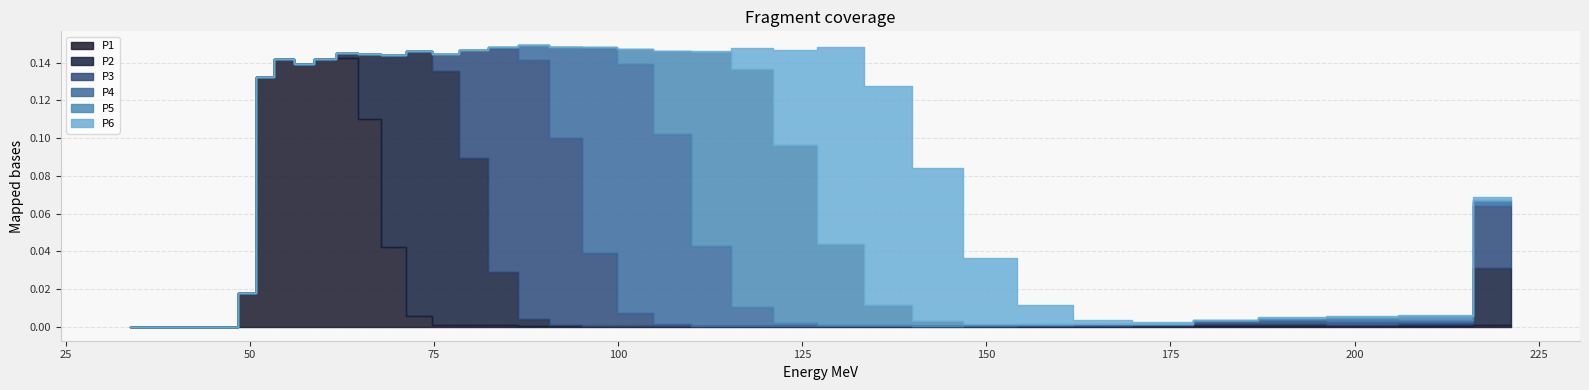

Is the value of P2 at 80.3248 greater than the value of P3 at 173.821?

Yes